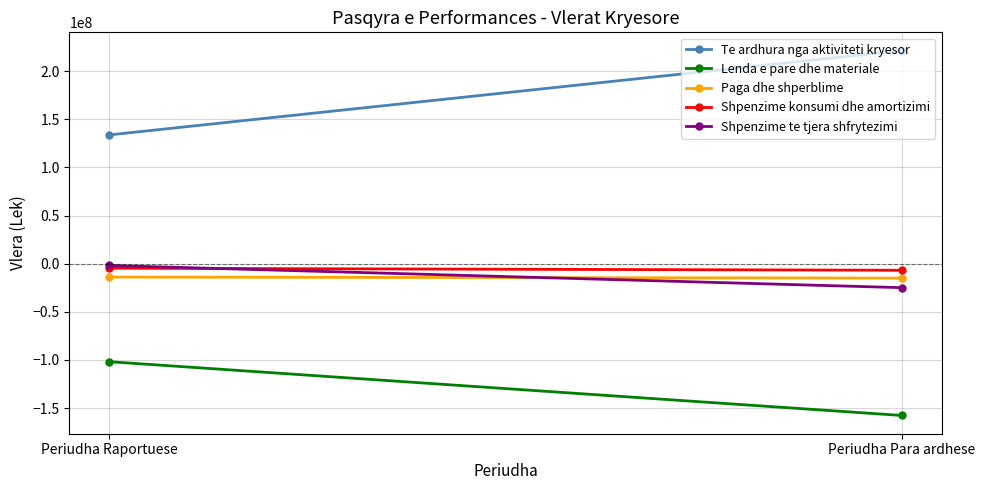

Which category has the lowest value in the Shpenzime konsumi dhe amortizimi series?

Periudha Para ardhese